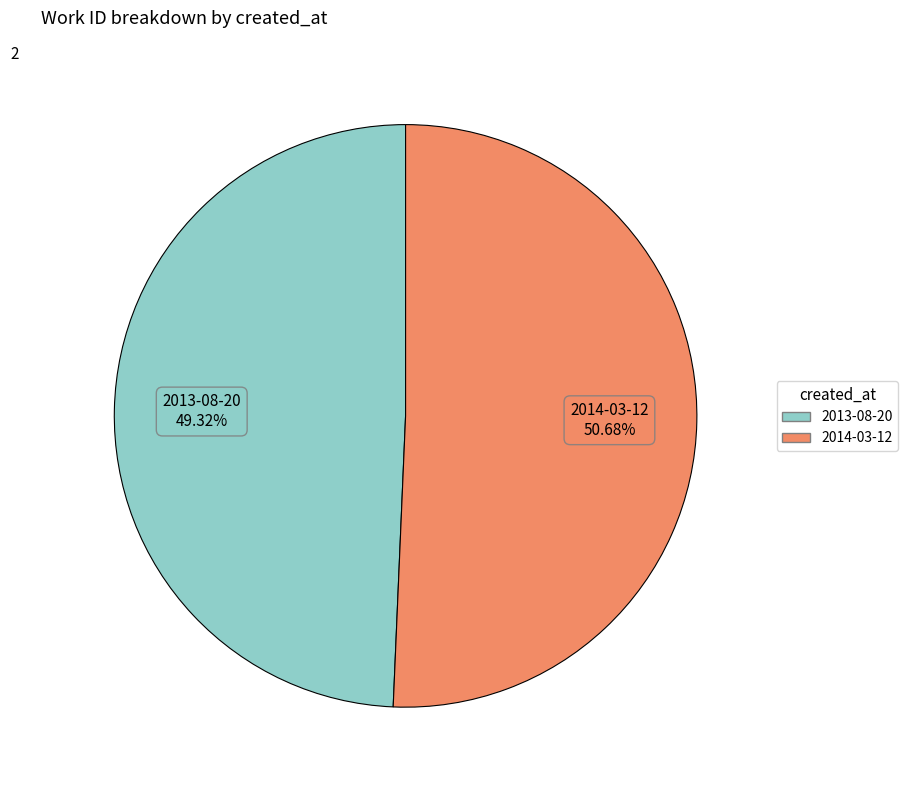

Count the number of slices in the pie.

2